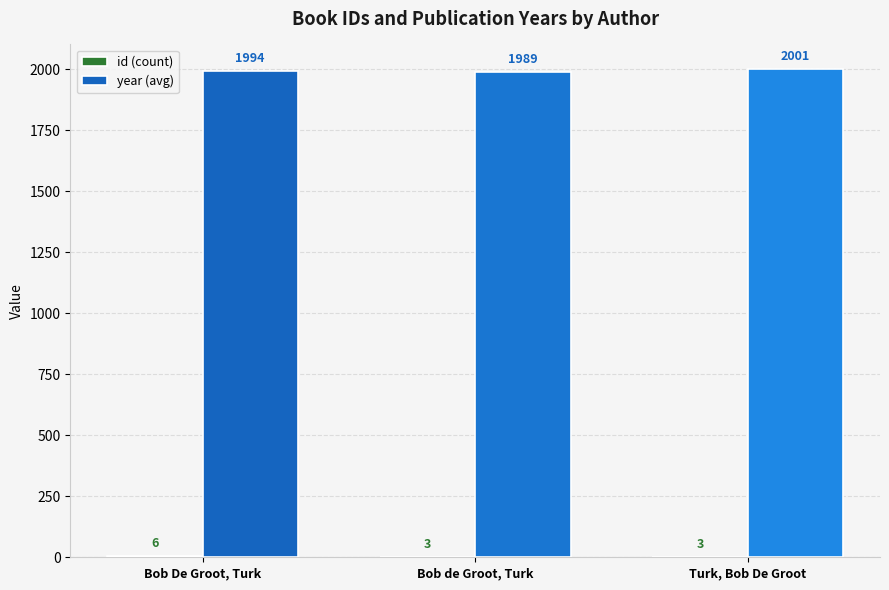

Is it true that year (avg) equals 935 at Bob de Groot, Turk?

False